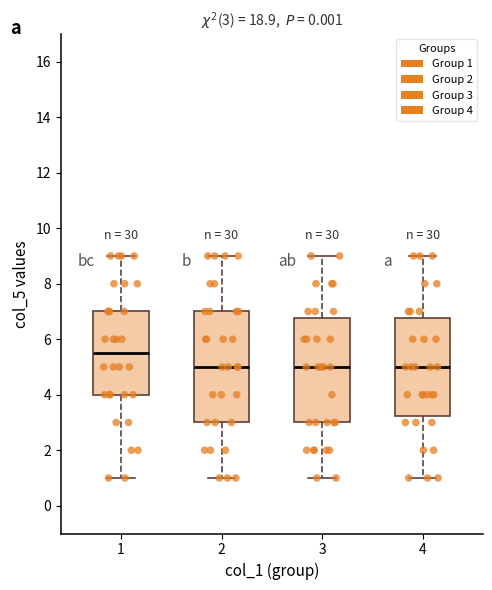

Comparing the boxes themselves (not the whiskers), which one is the tallest?

2